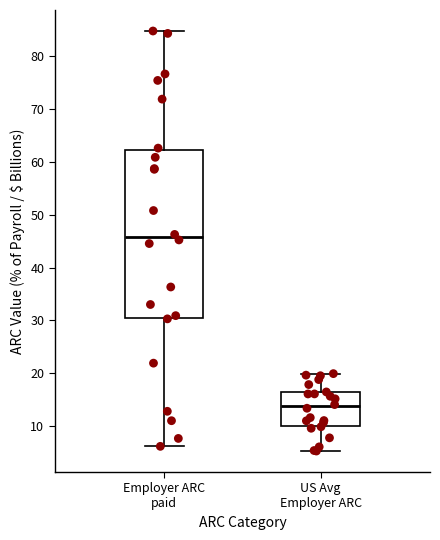

Reading left to right, transcribe this box plot: for each box, give where its median line is, the range the box spans, and where its two whiskers end, as read against the y-axis. The values are not printed on the chart, so give them approximately, as read against the axis.

Employer ARC paid: median 46, box 30 to 62, whiskers 6 to 85
US Avg Employer ARC: median 14, box 10 to 16, whiskers 5 to 20